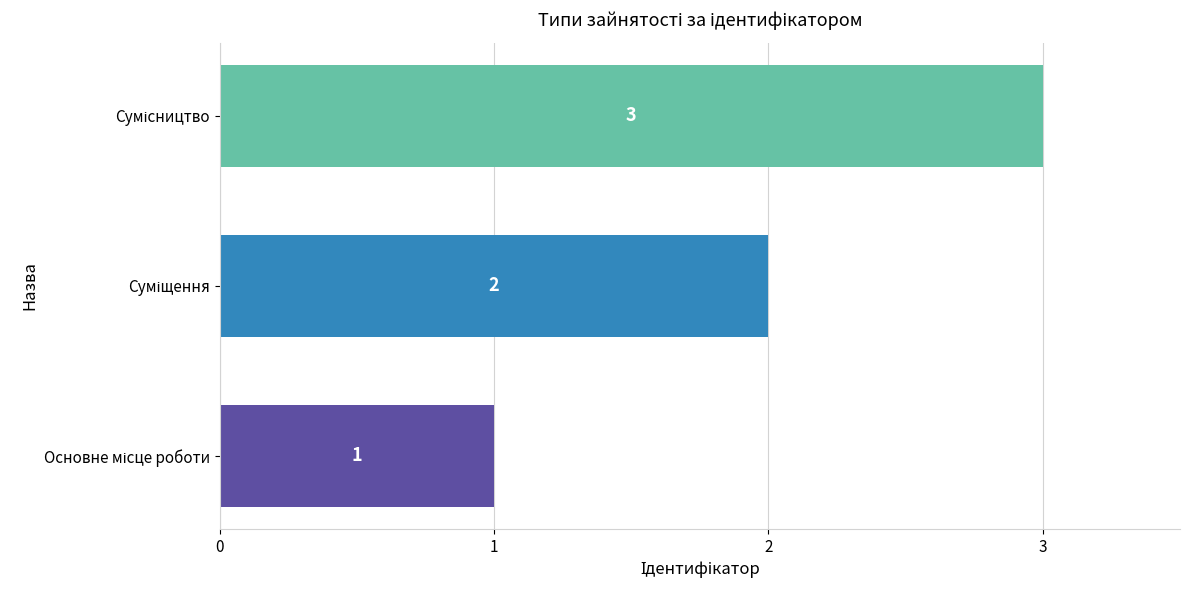

How many values are between 1 and 3?

3